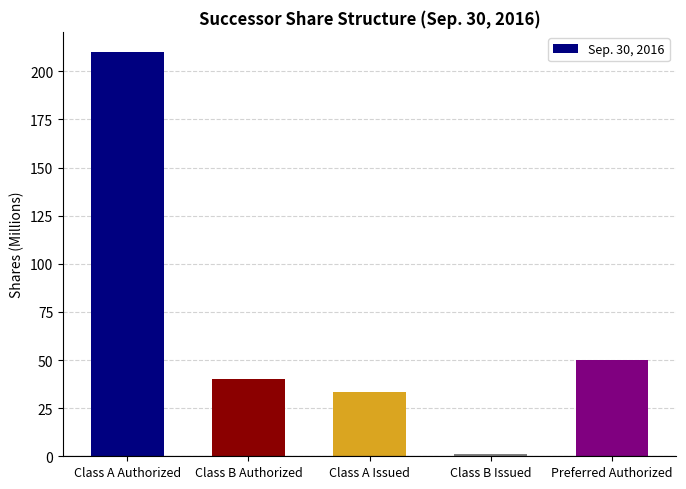

What is the change in value from Class A Issued to Class B Issued?

-32.3